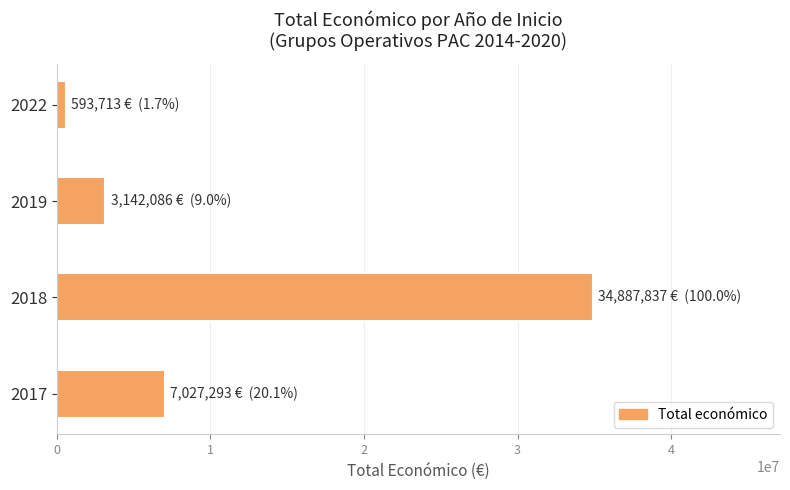

Between 2017 and 2019, which is larger?

2017